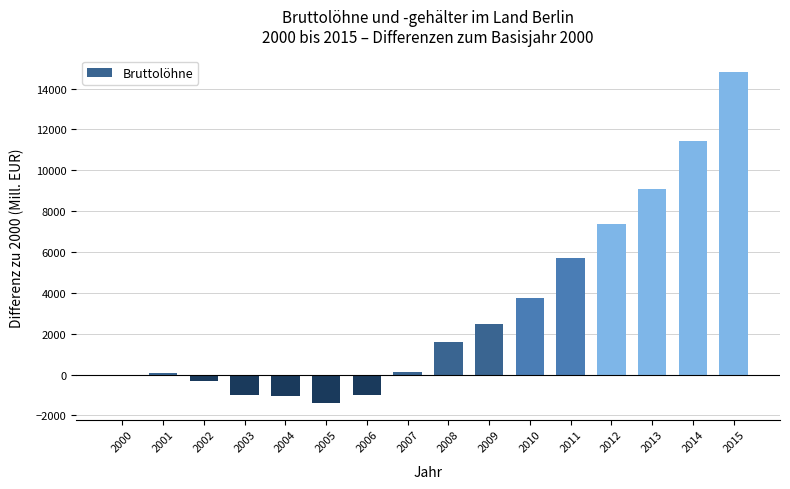

What is the sum of all values?

51657.3